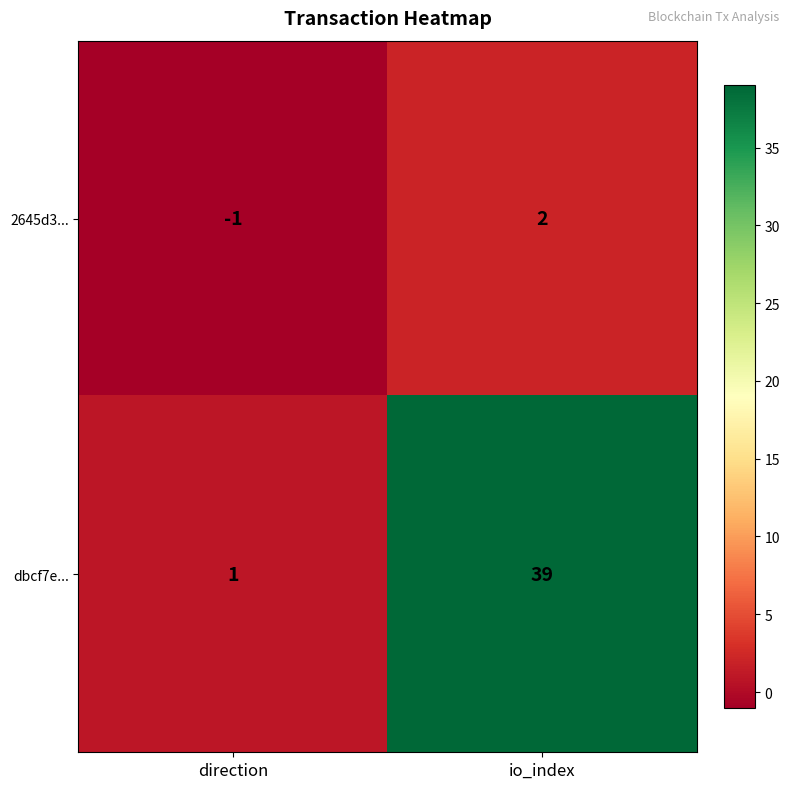

Rank the series at direction from lowest to highest value.

2645d3..., dbcf7e...